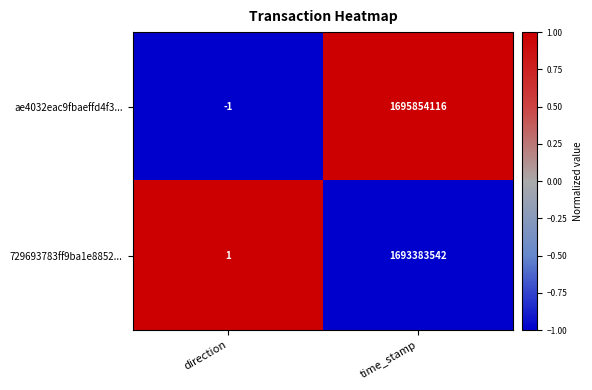

Which series has the largest total across all categories?

ae4032eac9fbaeffd4f3...